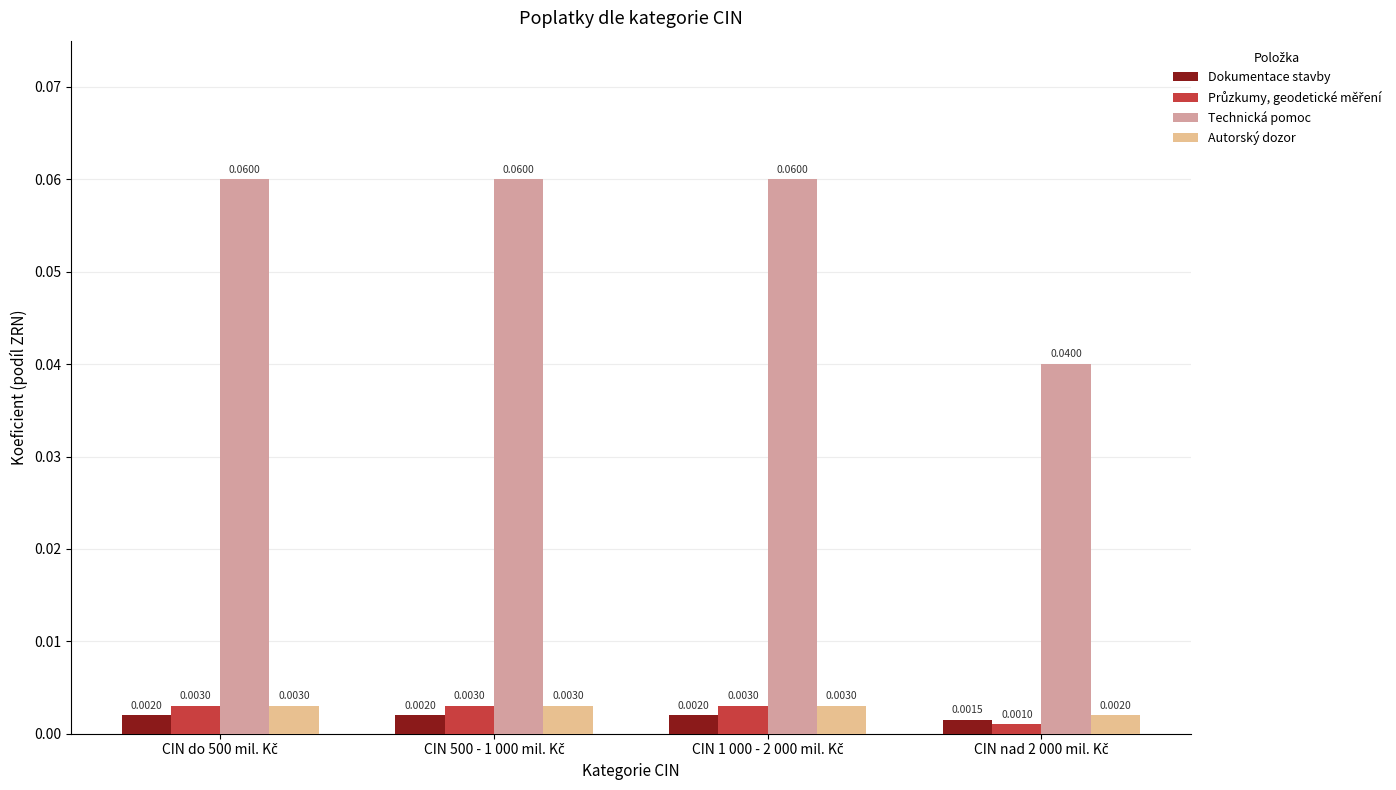

Which series has the largest range (max minus min)?

Technická pomoc